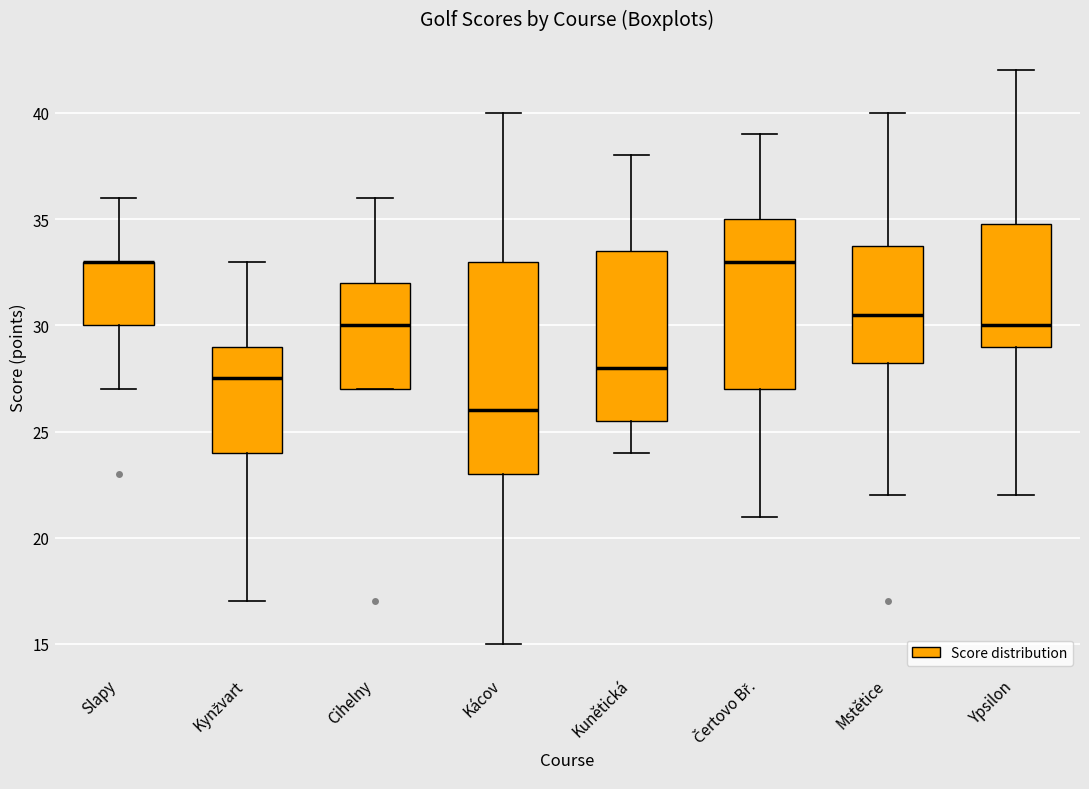

Where is the lower edge of the box for Slapy on the y-axis? The values are not printed on the chart, so give them approximately, as read against the axis.

30.0